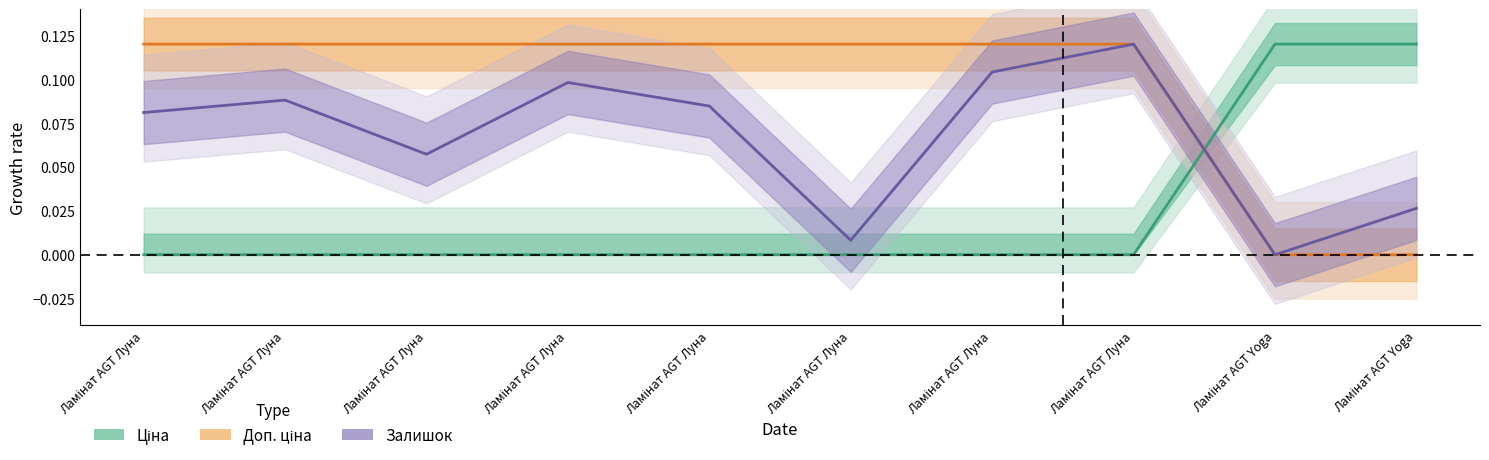

Which series has the widest spread of values?

Ціна